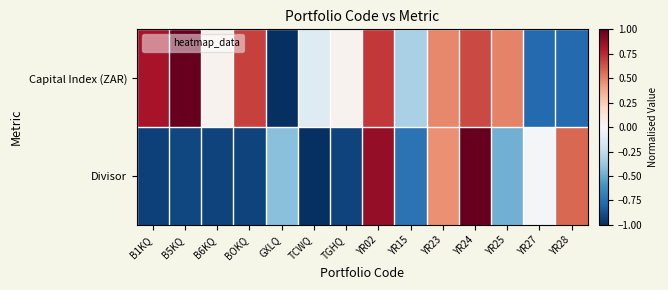

Between TCWQ and B1KQ, which is larger?

B1KQ